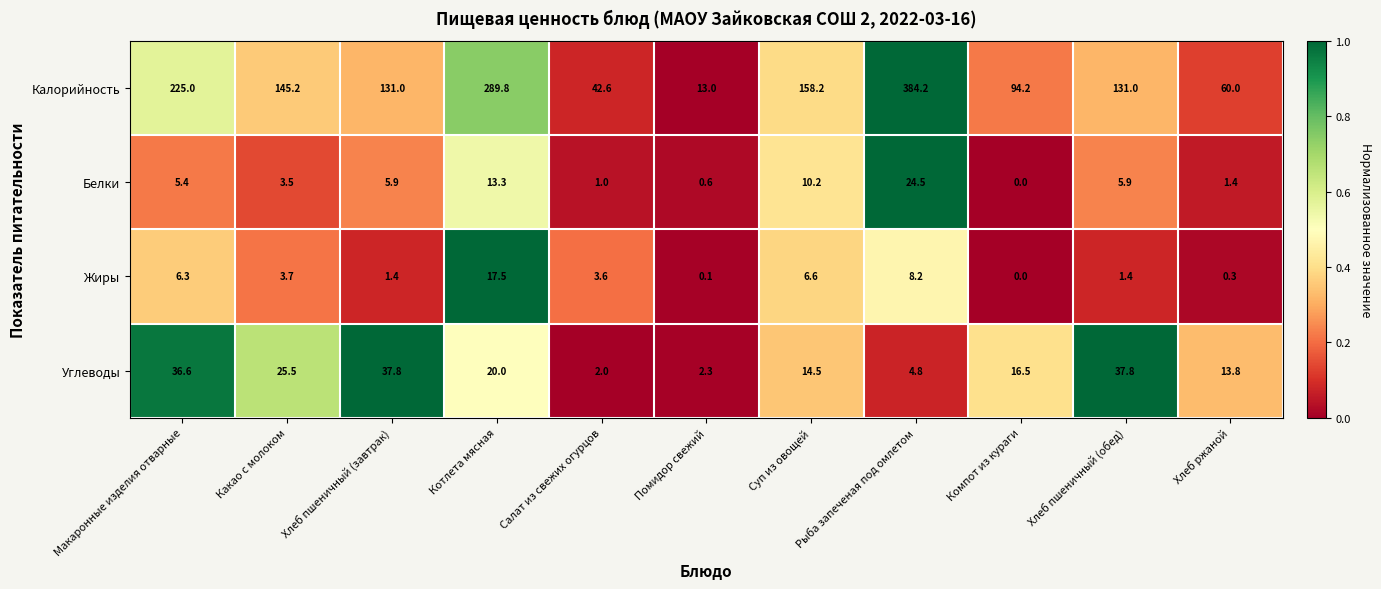

What is the sum of the Белки values at Рыба запеченая под омлетом and Хлеб пшеничный (завтрак)?

30.4